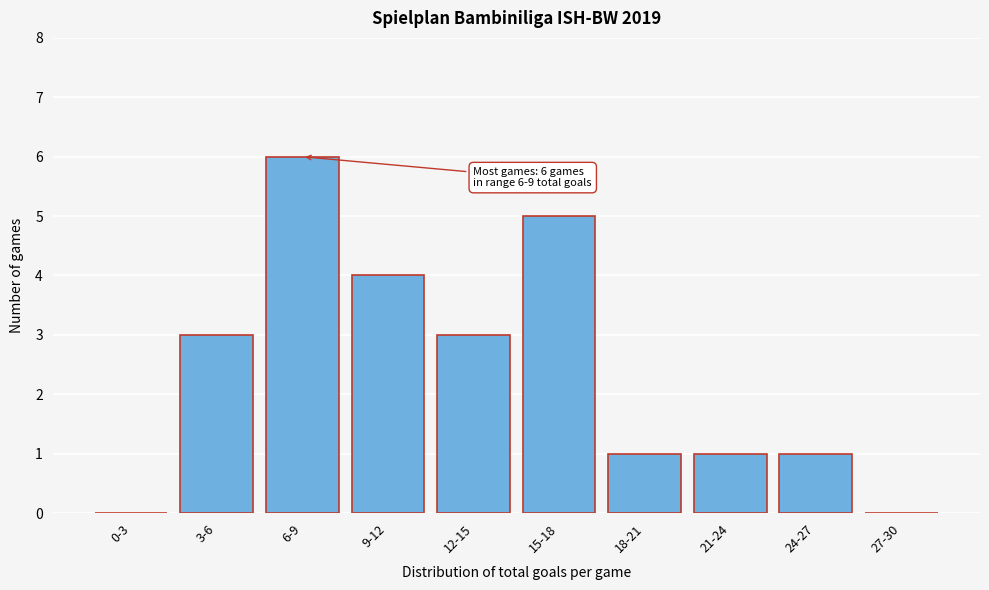

Reading left to right, extract all data points from this chart.

0-3=0	3-6=3	6-9=6	9-12=4	12-15=3	15-18=5	18-21=1	21-24=1	24-27=1	27-30=0